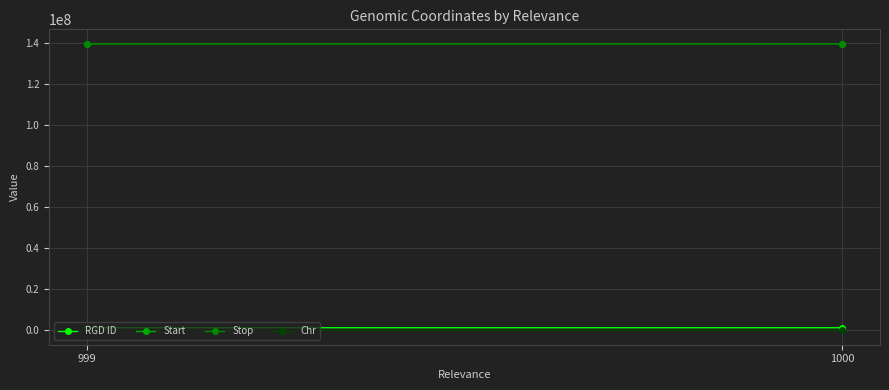

What is the total value across all series at 1000?

280693587